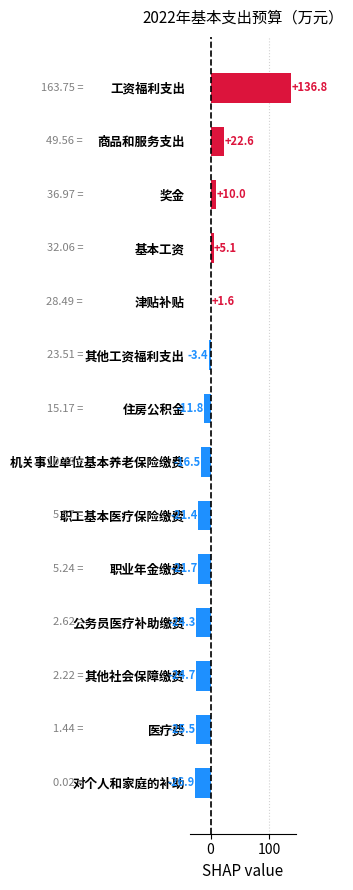

Which label corresponds to the largest value in the chart?

工资福利支出